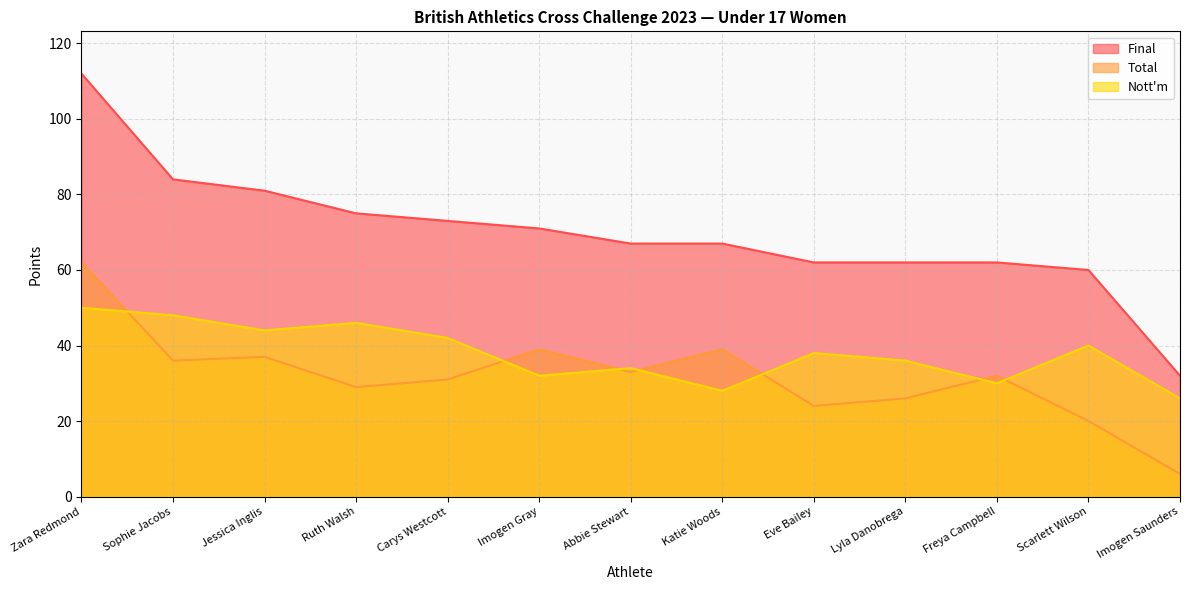

What is the difference between the second highest and minimum values in the Total series?

33